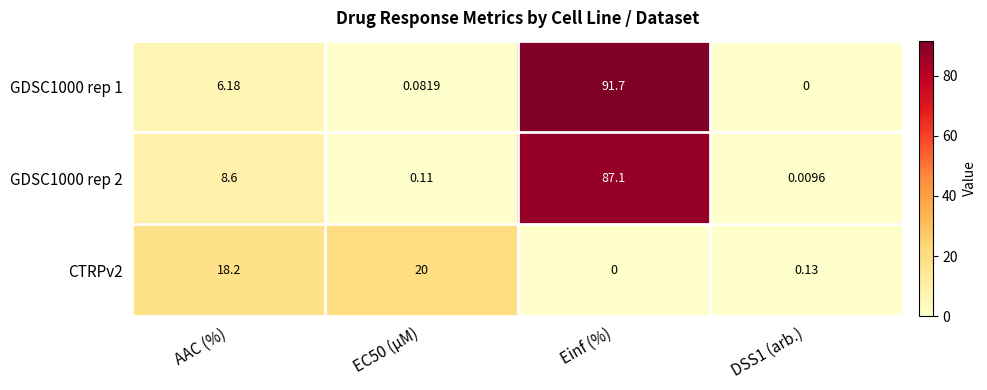

At which label does GDSC1000 rep 2 reach its peak?

Einf (%)